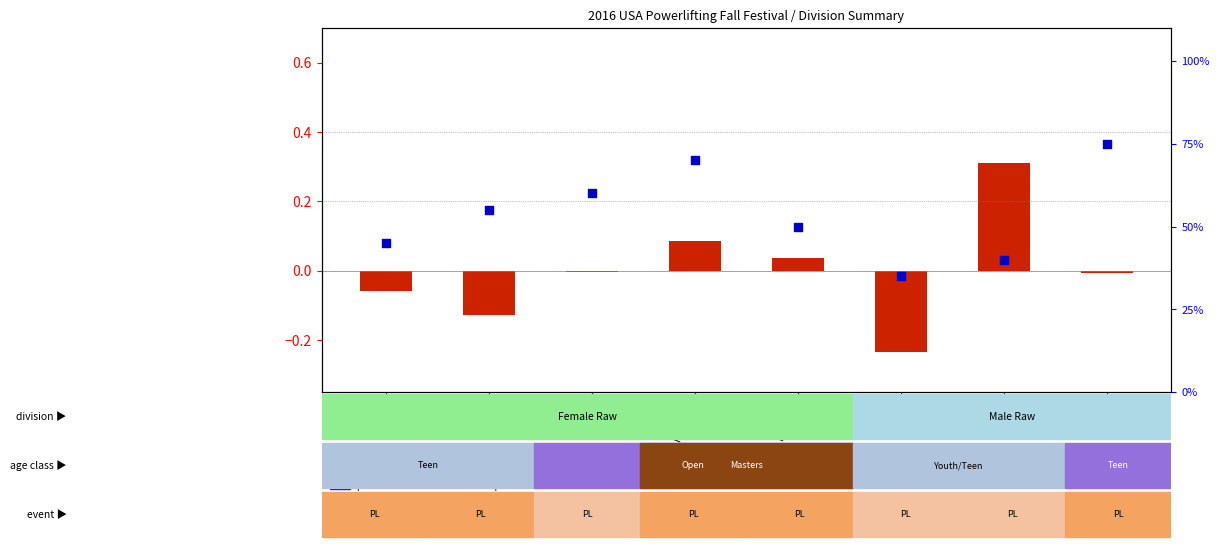

Which series contains the lowest Y value?

transformed count (Bwt norm)